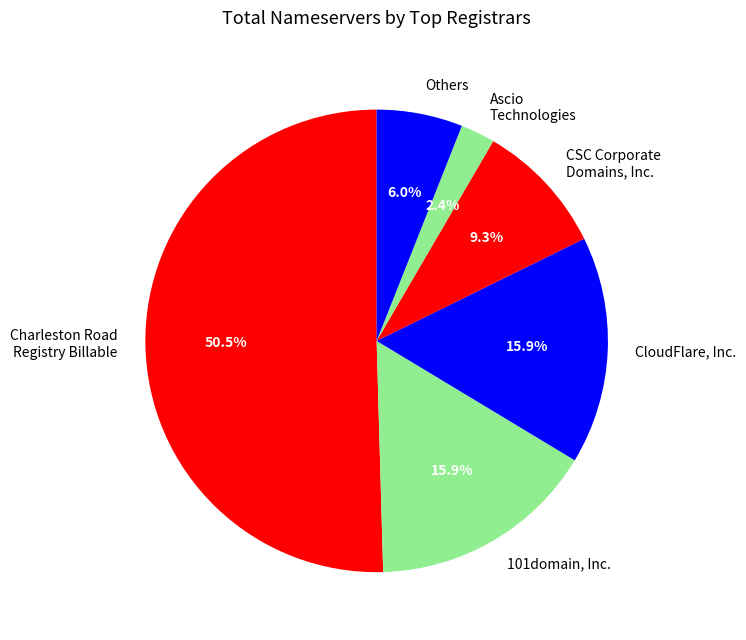

What is the ratio of the value at CloudFlare, Inc. to the value at Ascio Technologies?

6.6